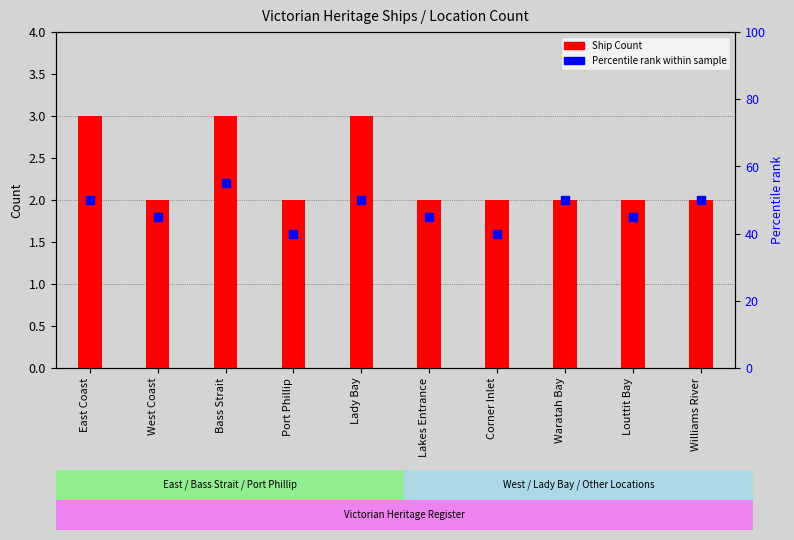

At which category is the sum across all series the highest?

Bass Strait